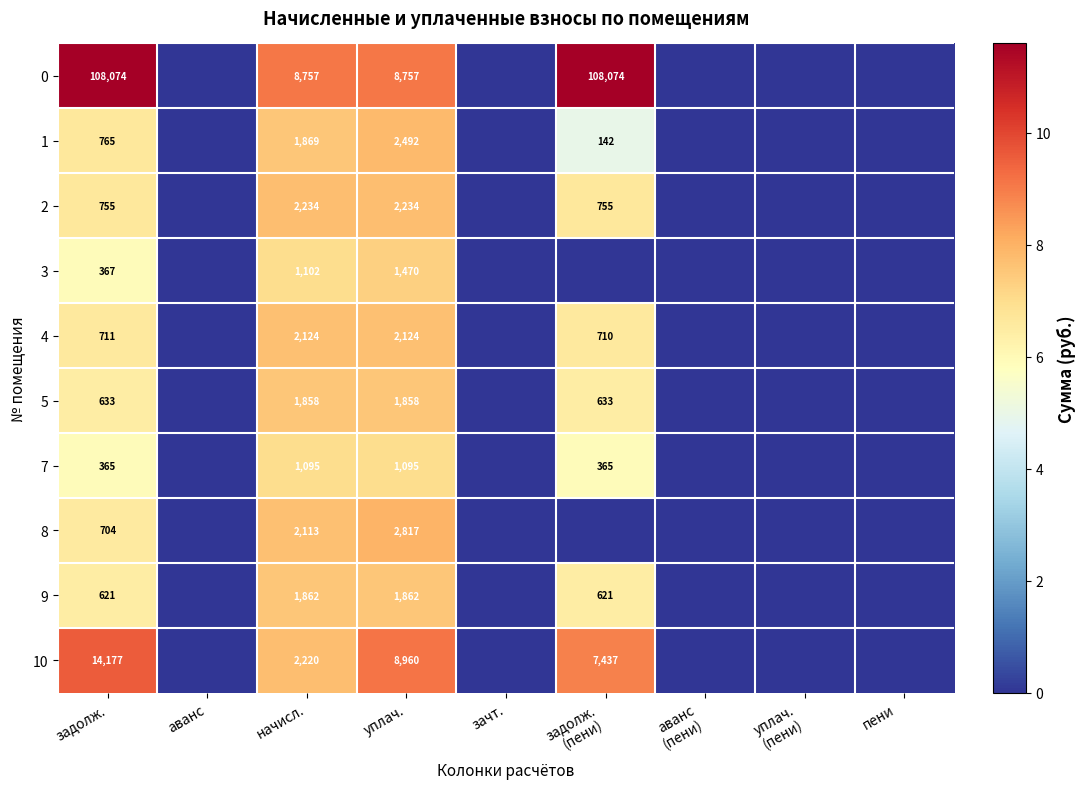

What is the difference between the highest and lowest values at уплач.?

7865